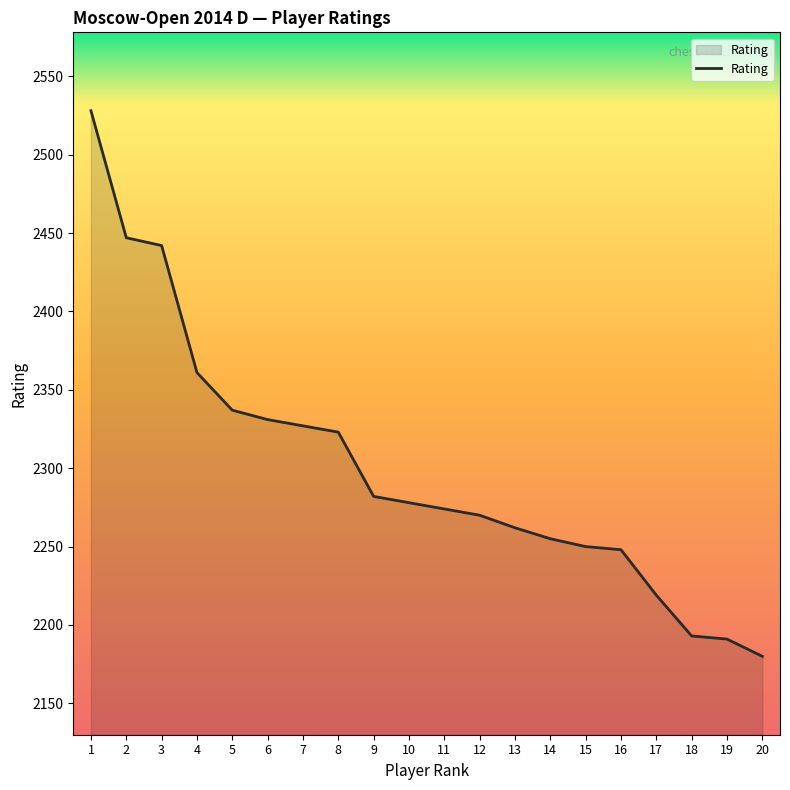

Is it true that the value at 15 is 2250?

True